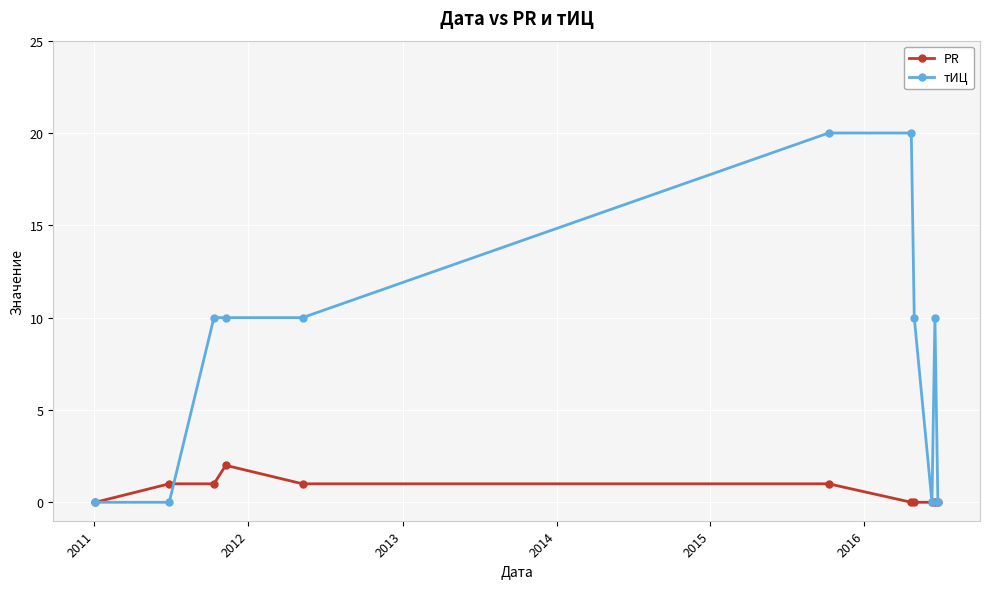

Which series has the widest spread of values?

тИЦ